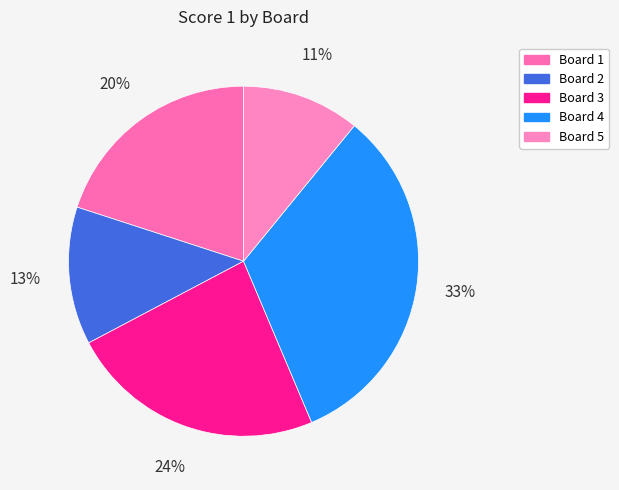

Count the number of slices in the pie.

5